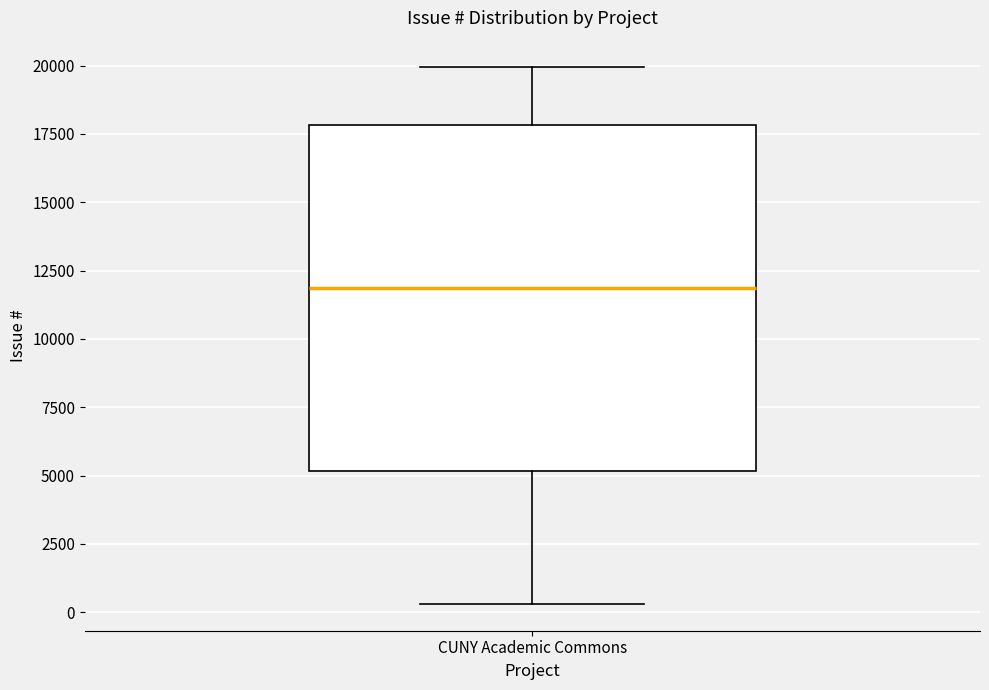

Read this box plot against the y-axis: the position of the median line, the range covered by the box, and the ends of both whiskers. The values are not printed on the chart, so give them approximately, as read against the axis.

median 12000, box 5000 to 18000, whiskers 500 to 20000